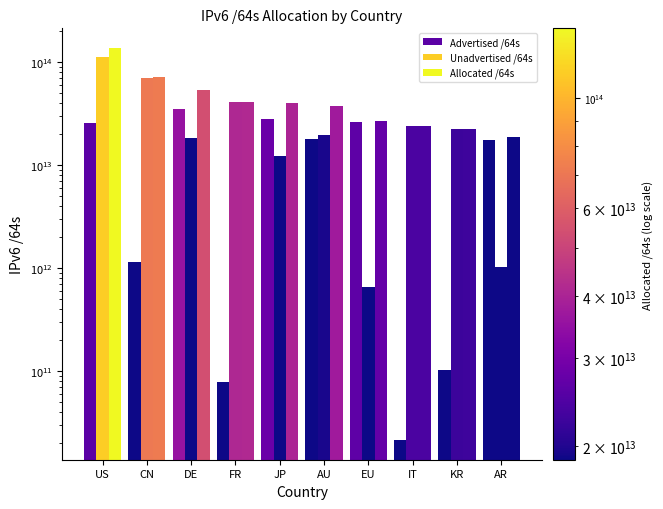

How many categories are shown in the chart?

10